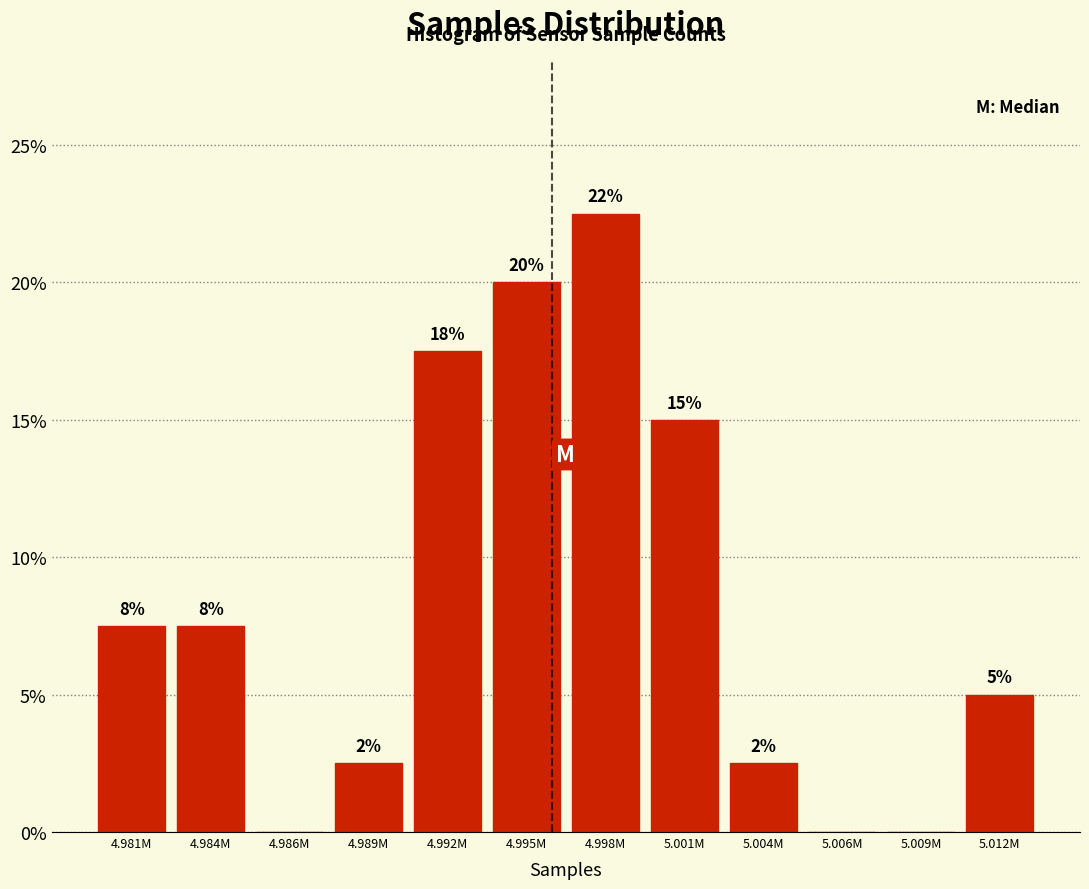

Are the bars horizontal?

No